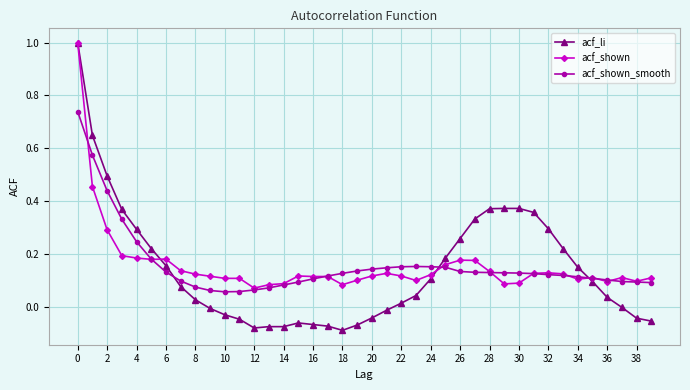

Which series has the largest range (max minus min)?

acf_li